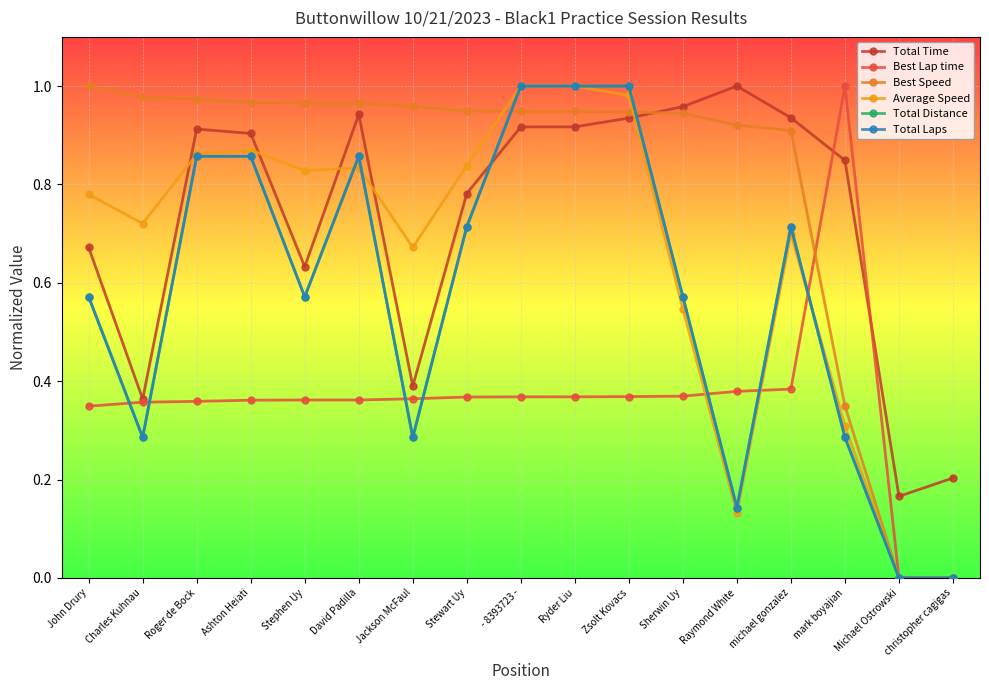

The value of Total Distance at - 8393723 - is 0.7. True or false?

False